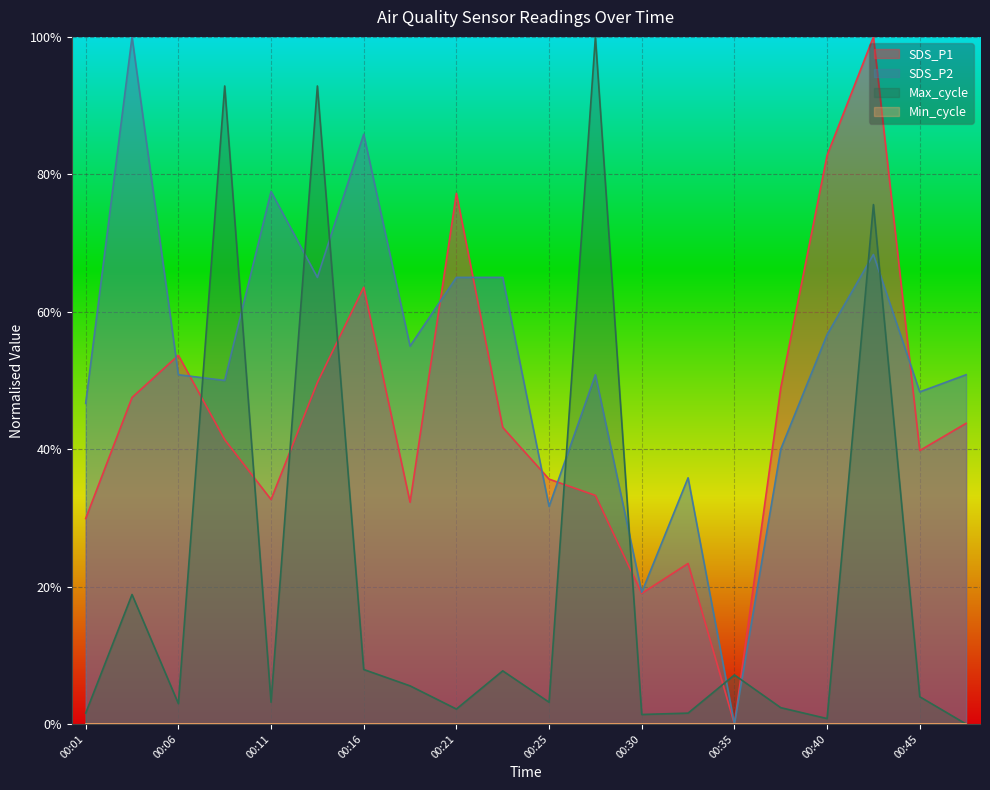

Count the SDS_P2 values in the range 0 to 1.

20